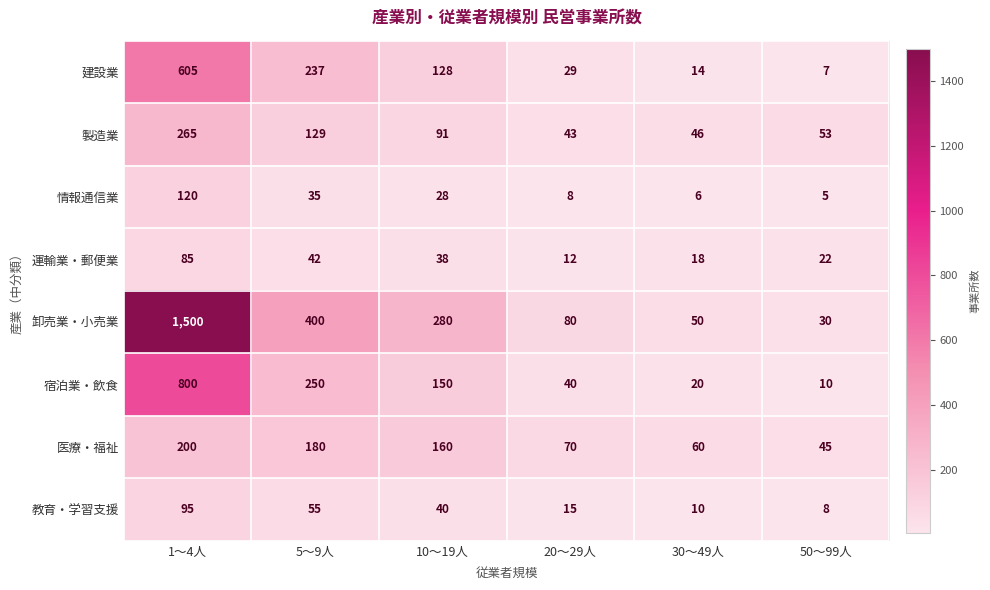

Which series has the largest total across all categories?

卸売業・小売業